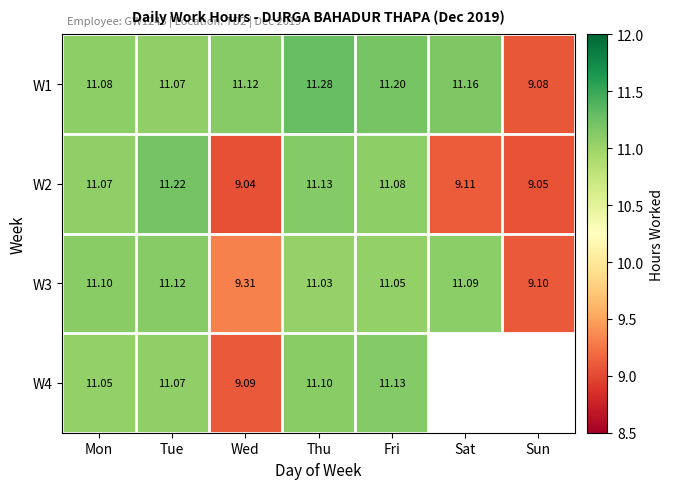

How many values in the W1 series are below 11?

1